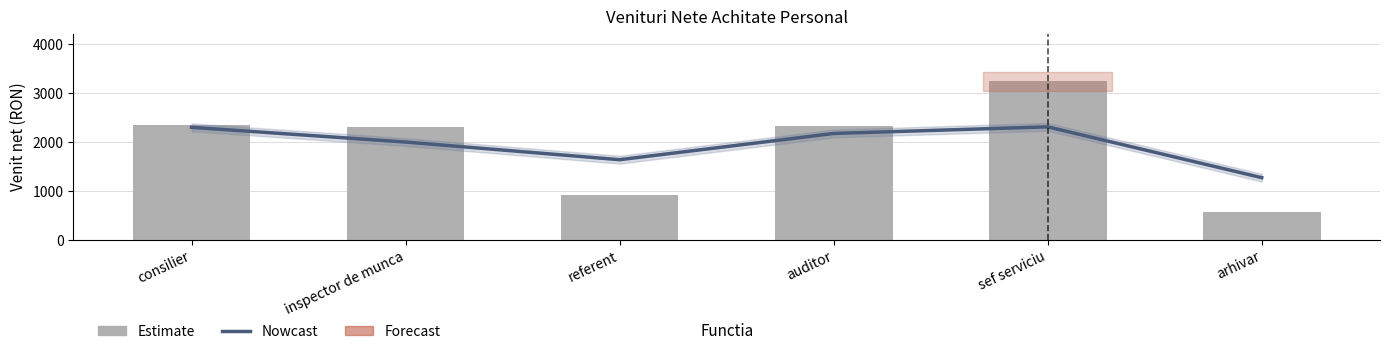

What is the difference between the maximum and second lowest values in the Estimate series?

2325